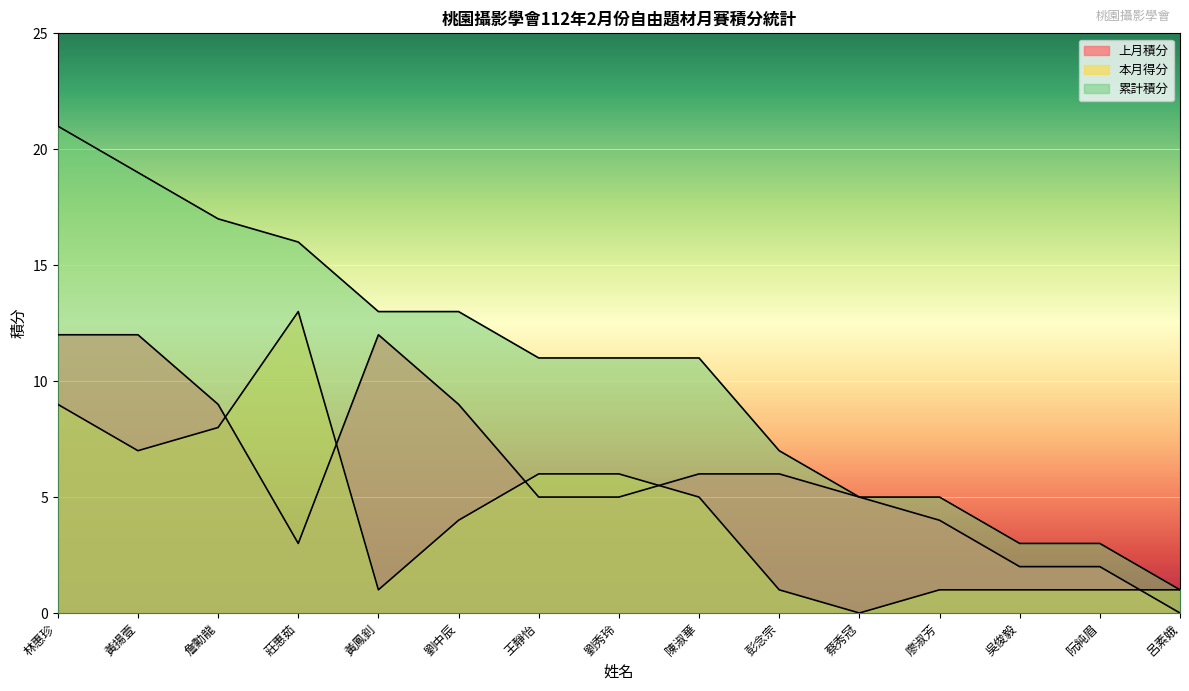

How many data points in 累計積分 are above 11?

6